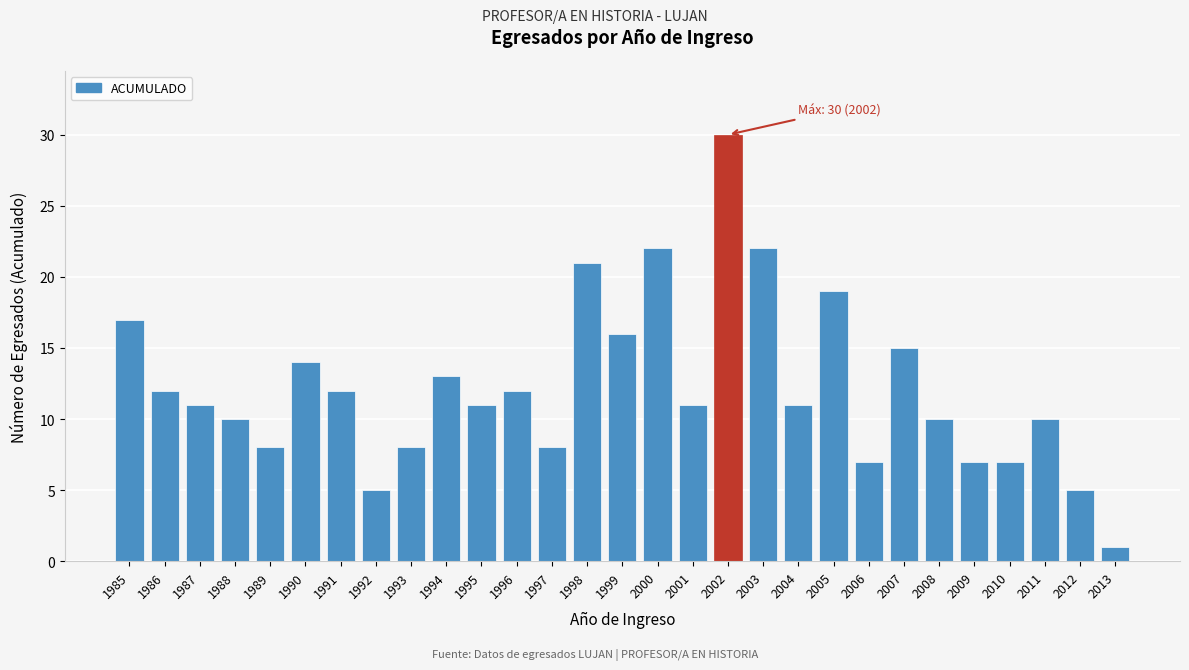

Reading left to right, extract all data points from this chart.

17	12	11	10	8	14	12	5	8	13	11	12	8	21	16	22	11	30	22	11	19	7	15	10	7	7	10	5	1